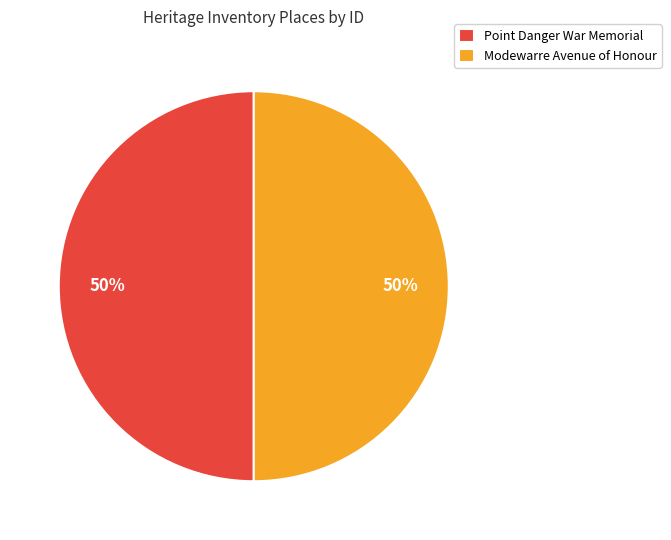

To the nearest percent, what percentage of the pie is Point Danger War Memorial?

50%